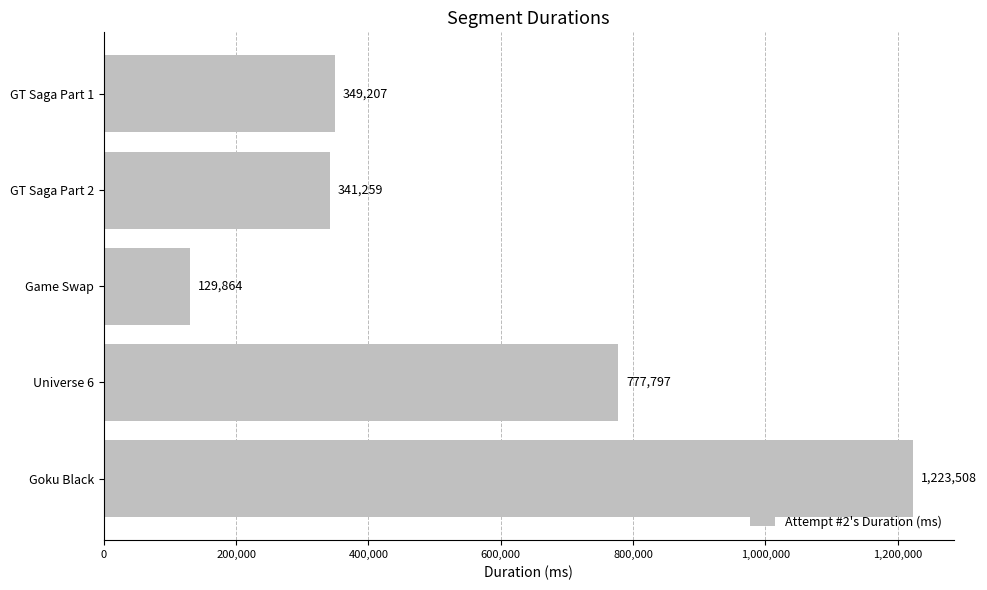

How many data points does each series have?

5